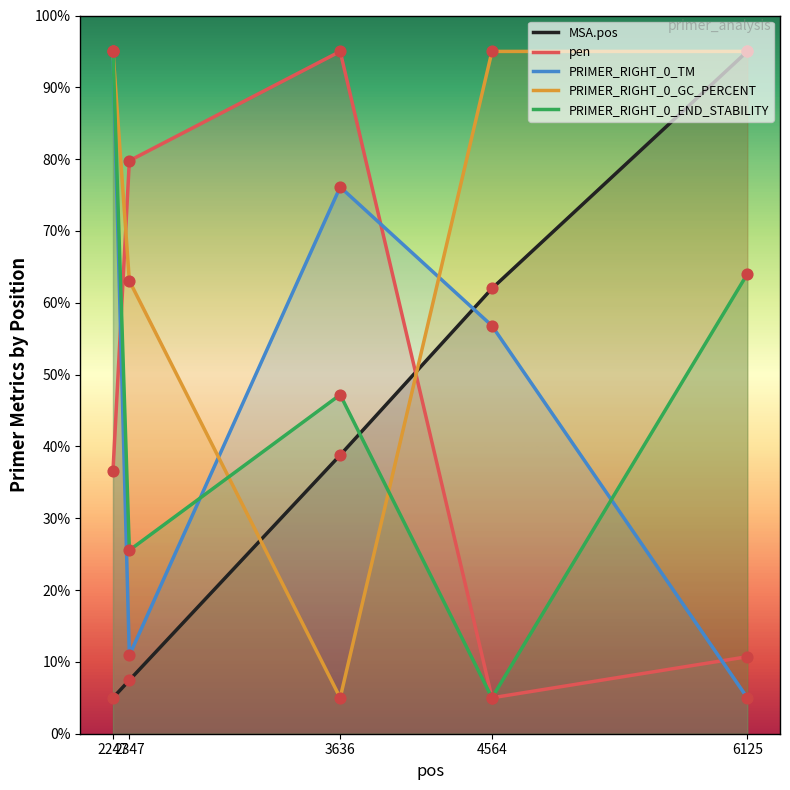

Which series has the largest total across all categories?

PRIMER_RIGHT_0_GC_PERCENT